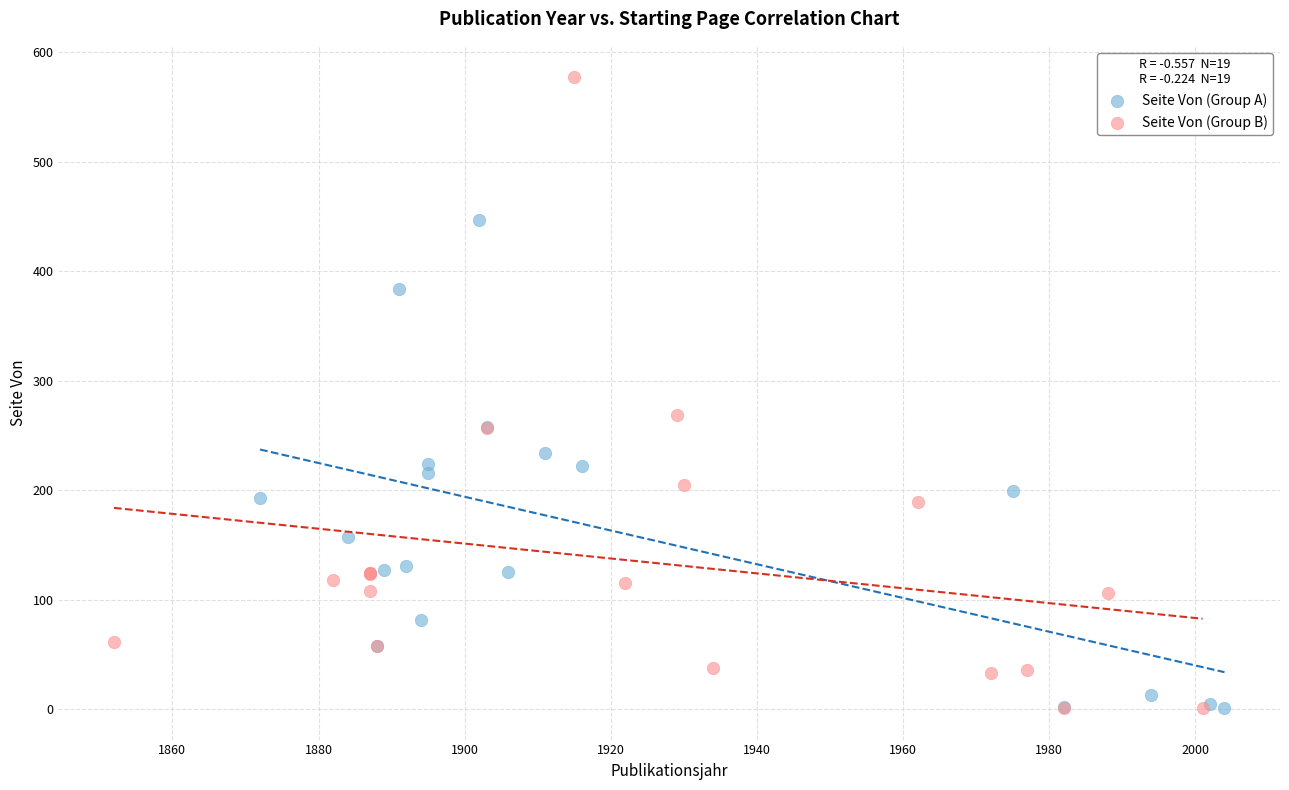

What are all the series names shown in the legend?

Seite Von (Group A), Seite Von (Group B)